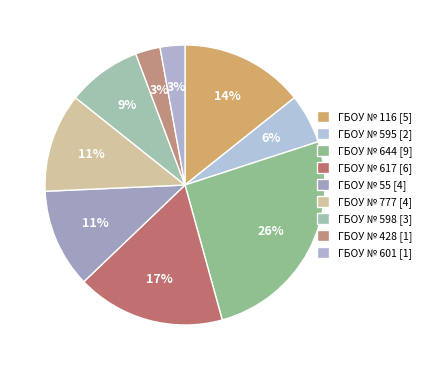

What is the smallest slice in the pie chart?

428